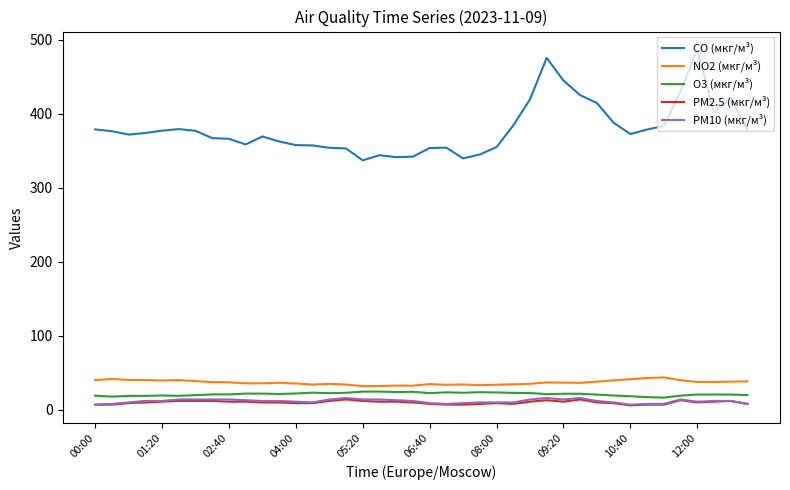

What is the minimum value for O3 (мкг/м³)?

16.5